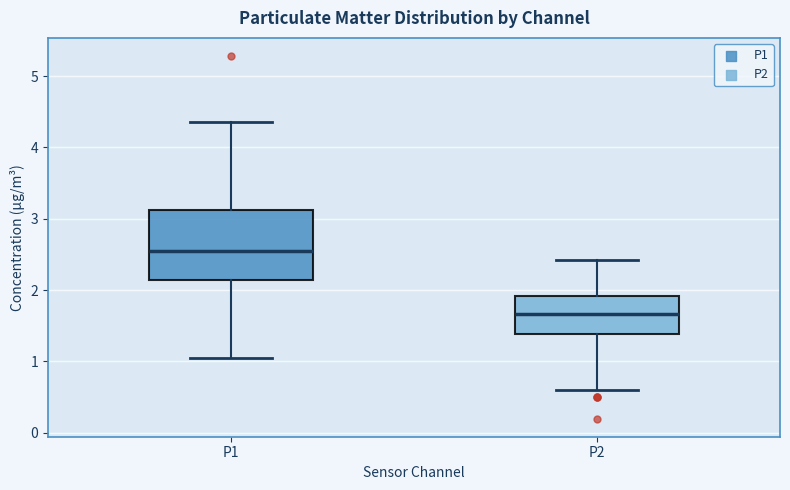

Where is the lower edge of the box for P1 on the y-axis? The values are not printed on the chart, so give them approximately, as read against the axis.

2.1